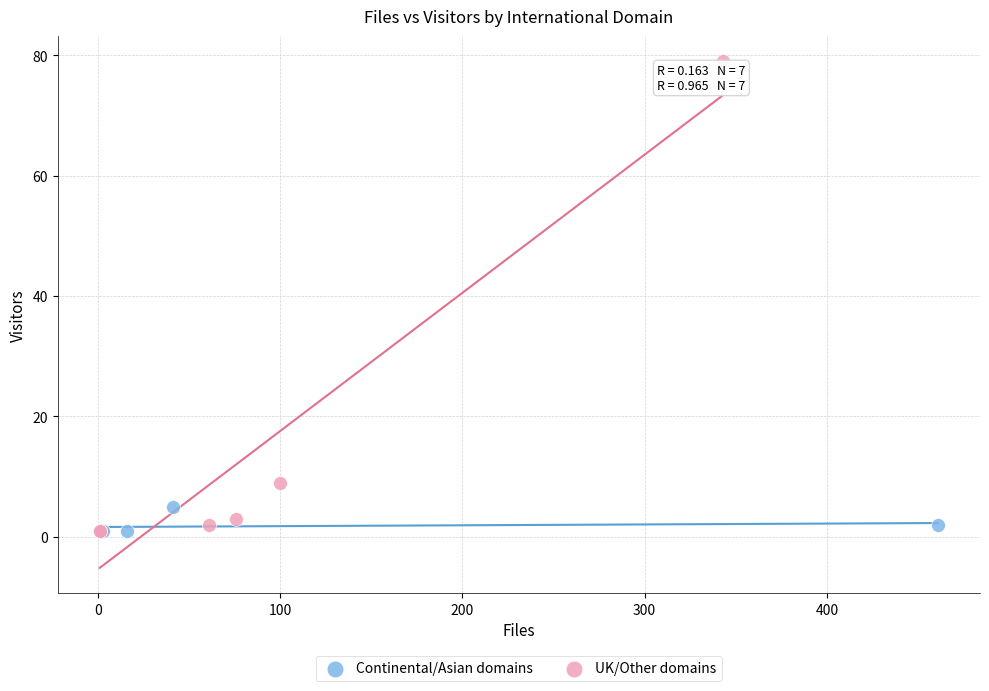

Which series reaches the maximum Y coordinate?

UK/Other domains